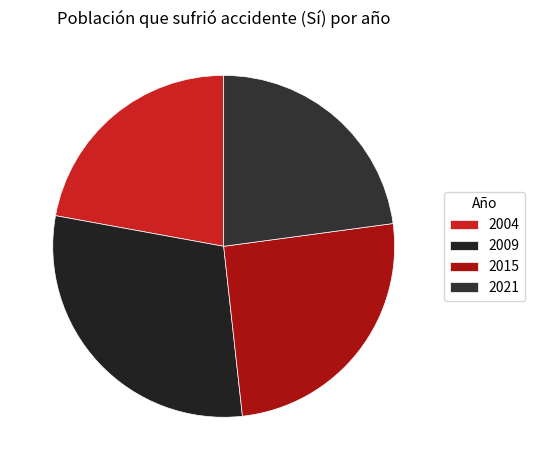

To the nearest percent, what is the combined percentage of 2009 and 2004?

52%